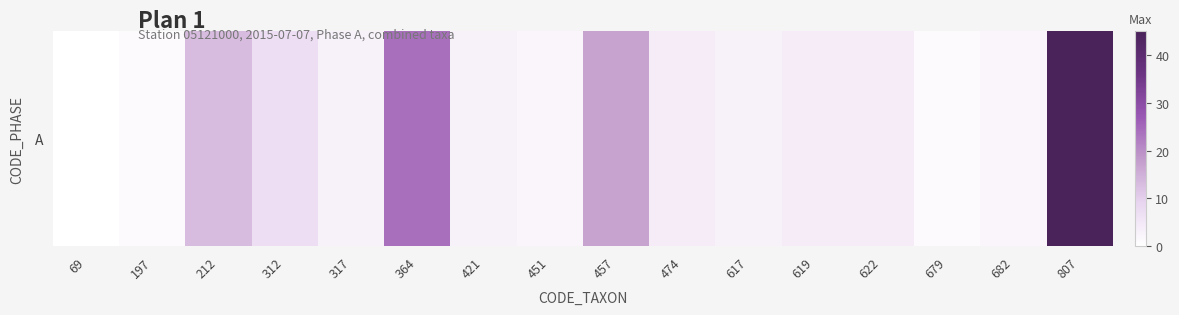

Rank the categories by value from lowest to highest.

69, 197, 679, 451, 682, 317, 421, 617, 474, 619, 622, 312, 212, 457, 364, 807